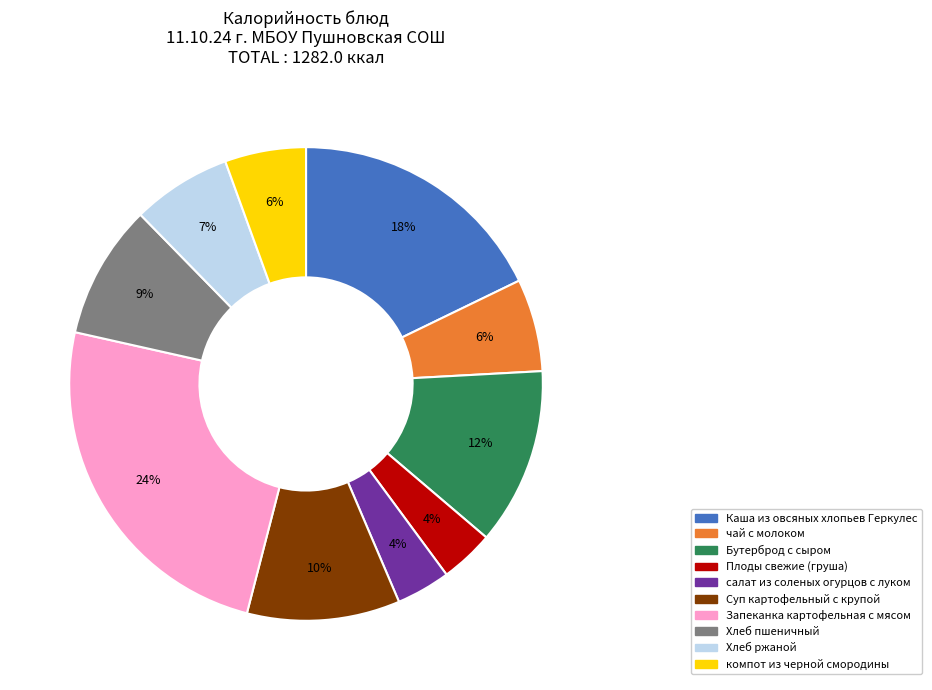

Is it true that Суп картофельный с крупой is 10% of the pie?

True